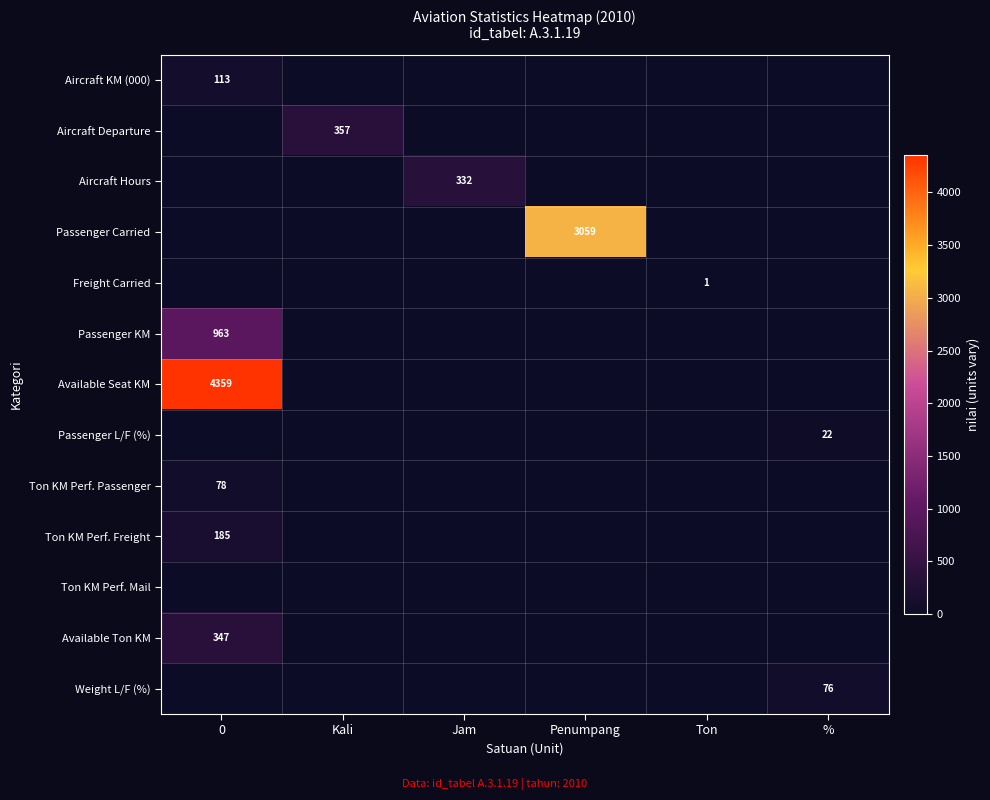

What is the total value across all series at Kali?

357